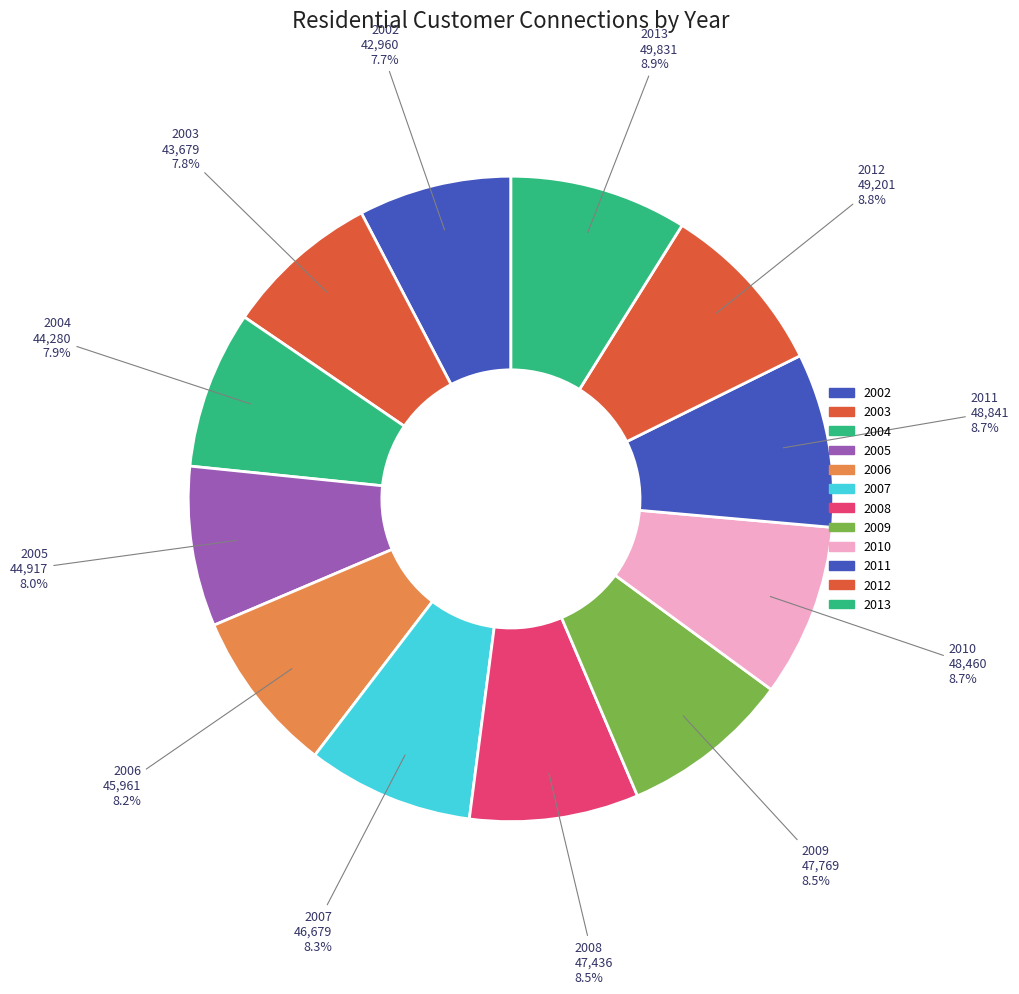

Count the number of slices in the pie.

12